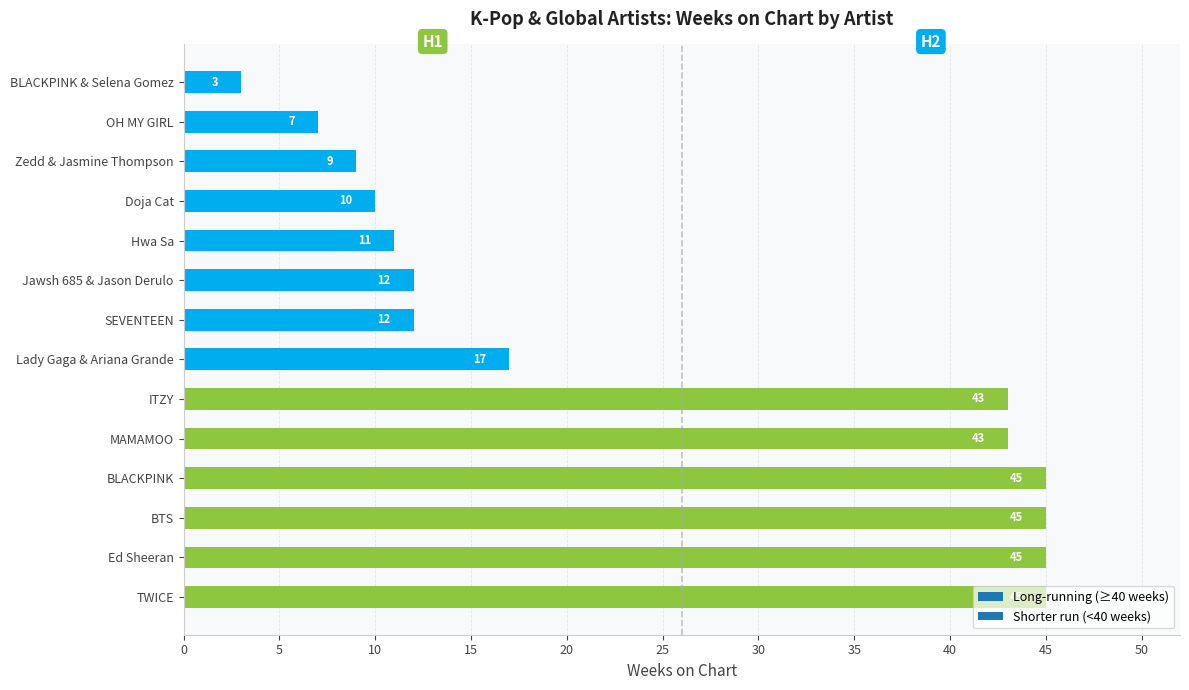

Where is the data nearest to the value 24?

Lady Gaga & Ariana Grande